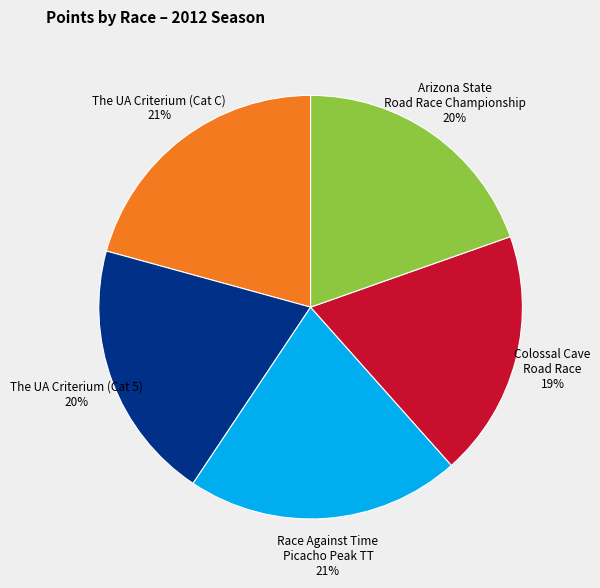

To the nearest percent, what is the difference between the largest and smallest slice percentages?

2%